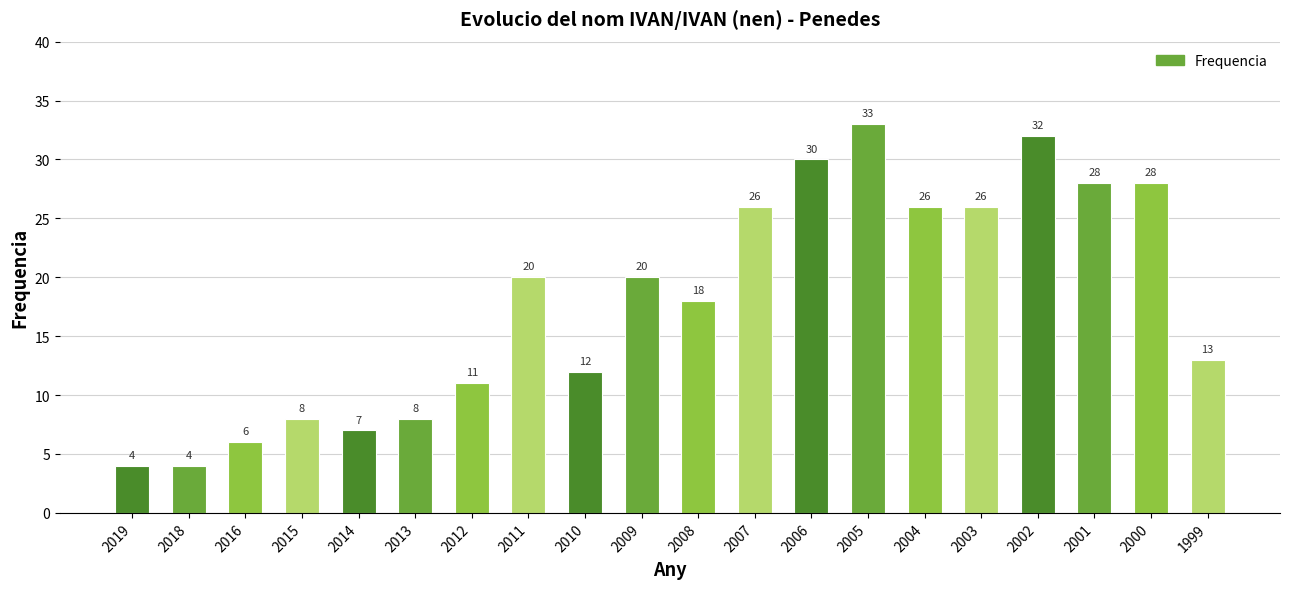

What is the value of the 20th bar from the left?

13